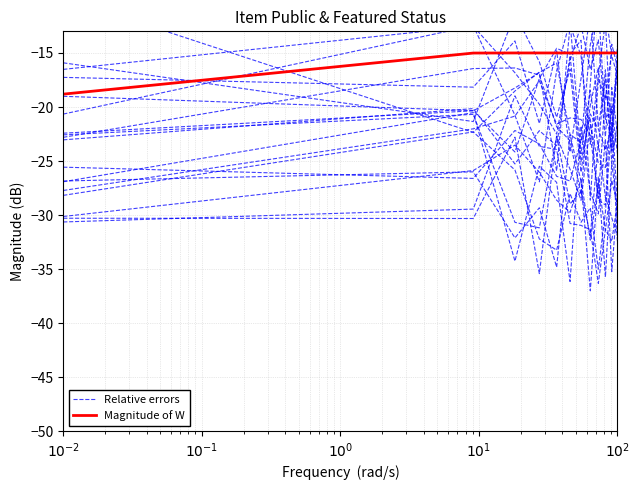

Reading right to left, transcribe all the data shown in this chart.

Relative errors: -29.0	-20.5	-18.8	-28.4	-22.6	-21.1	-21.0	-21.6	-17.6	-20.8	-22.0	-27.7
Magnitude of W: -15.0	-15.0	-15.0	-15.0	-15.0	-15.0	-15.0	-15.0	-15.0	-15.0	-15.0	-18.8